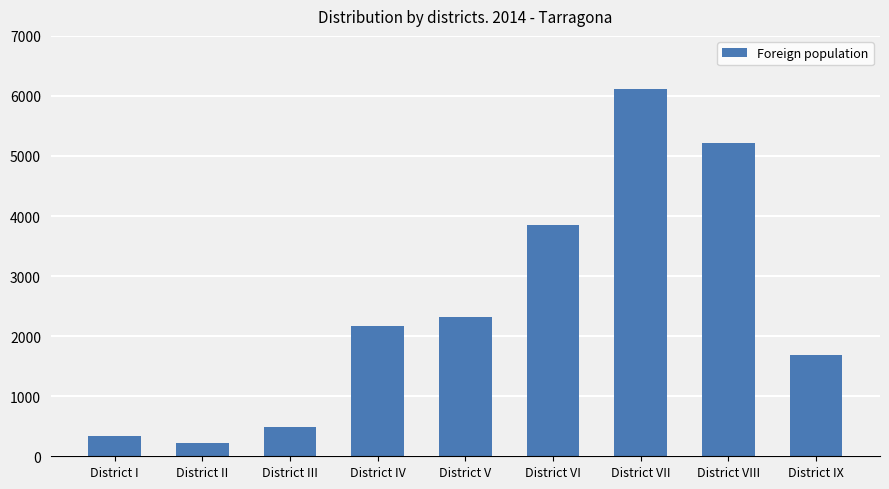

Are the bars horizontal?

No